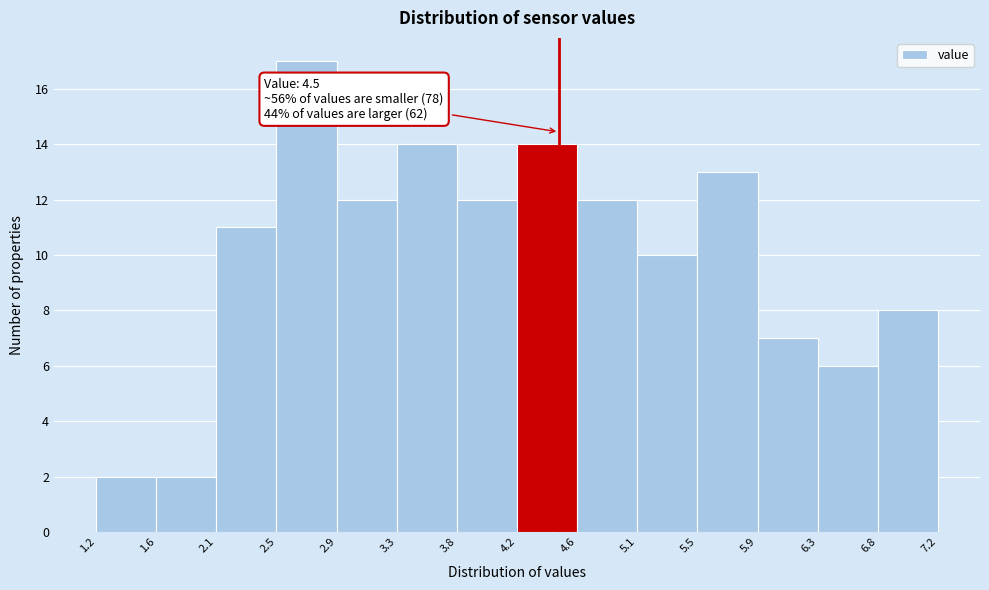

Over which range of the x-axis is the bar tallest?

2.5 to 2.9